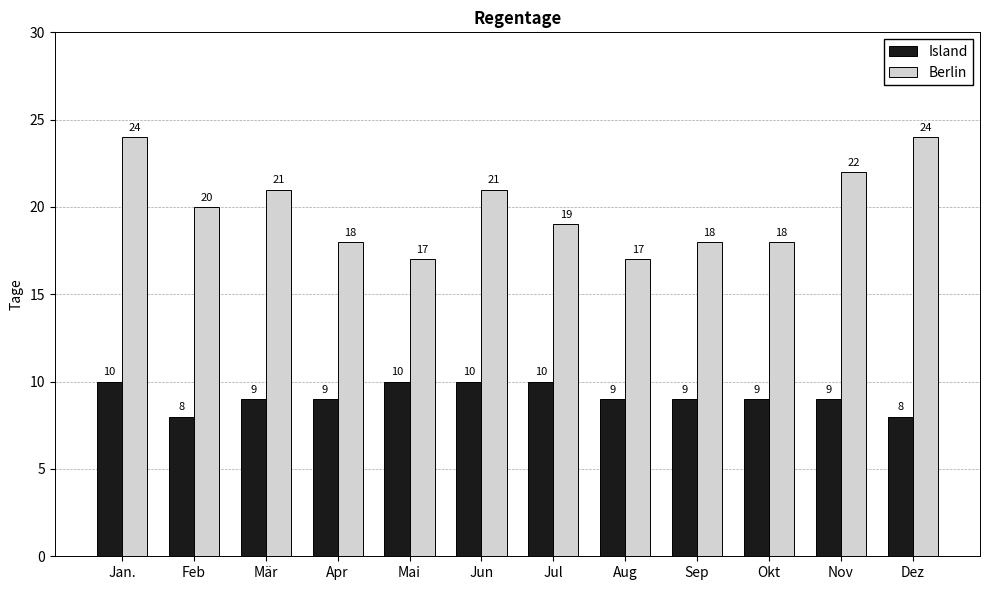

The Berlin series shows 17 at Mai. True or false?

True